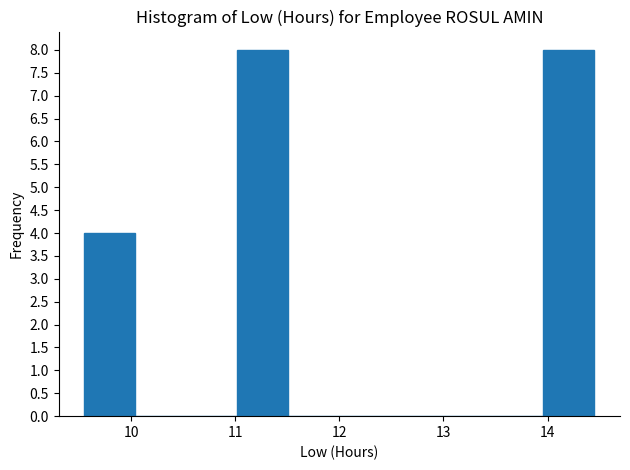

Reading left to right, list every bar in this chart as the range it spans on the x-axis followed by its height. Neither the bar edges nor the heights are printed on the chart, so give them approximately, as read against the axes.

9.55 to 10.04: 4
10.04 to 10.53: 0
10.53 to 11.02: 0
11.02 to 11.51: 8
11.51 to 12.00: 0
12.00 to 12.49: 0
12.49 to 12.98: 0
12.98 to 13.47: 0
13.47 to 13.96: 0
13.96 to 14.45: 8